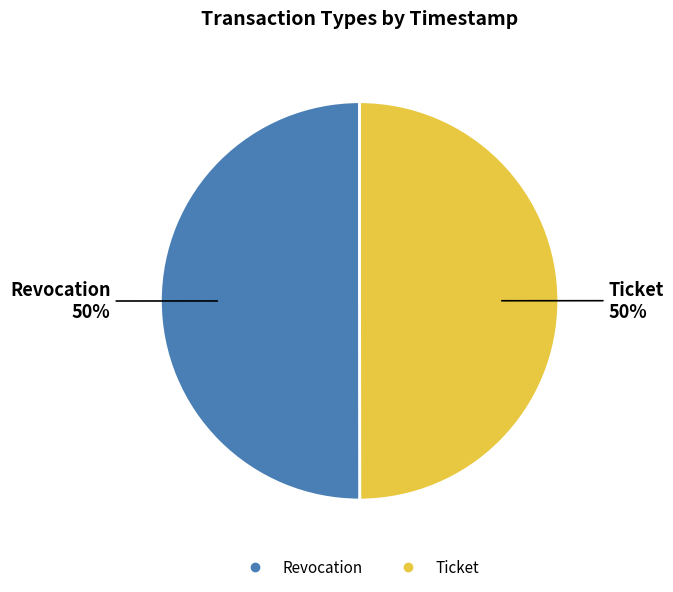

Is it true that Revocation is 50% of the pie?

True